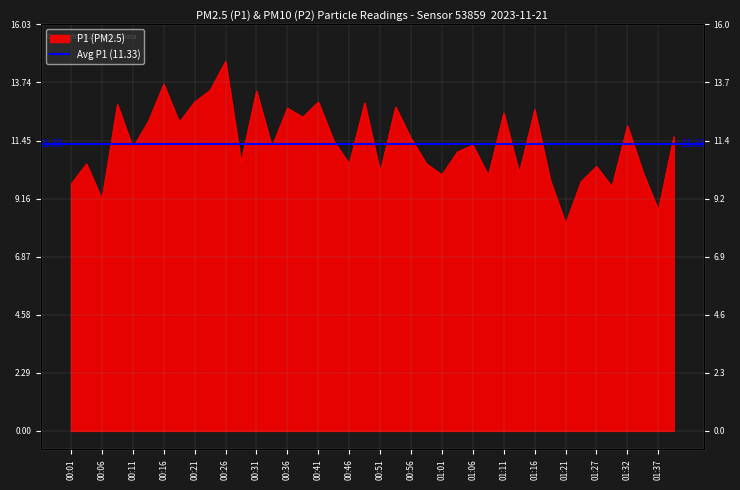

Rank the categories by value from highest to lowest.

00:26, 00:16, 00:23, 00:31, 00:21, 00:41, 00:49, 00:08, 00:54, 00:36, 01:16, 01:11, 00:39, 00:13, 00:18, 01:32, 01:39, 00:56, 00:44, 01:06, 00:33, 00:11, 01:04, 00:28, 00:03, 00:46, 00:59, 01:27, 00:51, 01:34, 01:14, 01:01, 01:09, 01:19, 01:24, 00:01, 01:29, 00:06, 01:37, 01:21